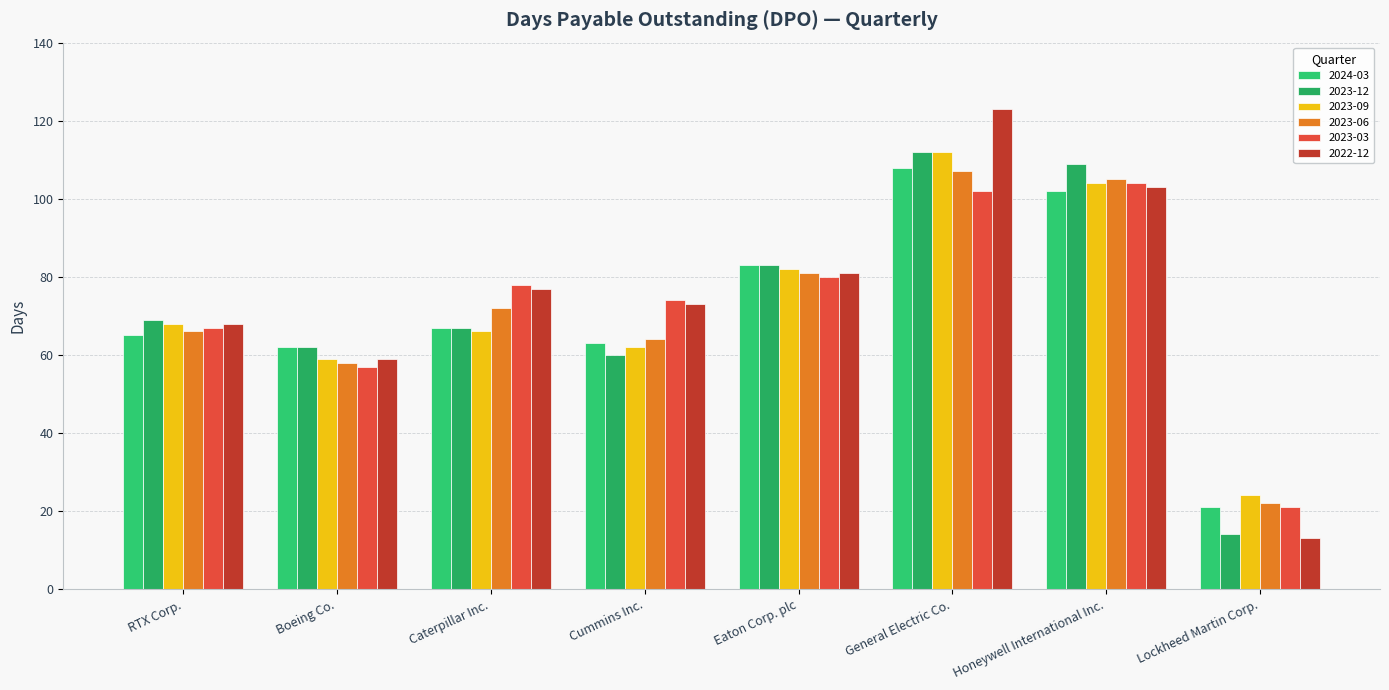

What is the minimum value for 2023-06?

22